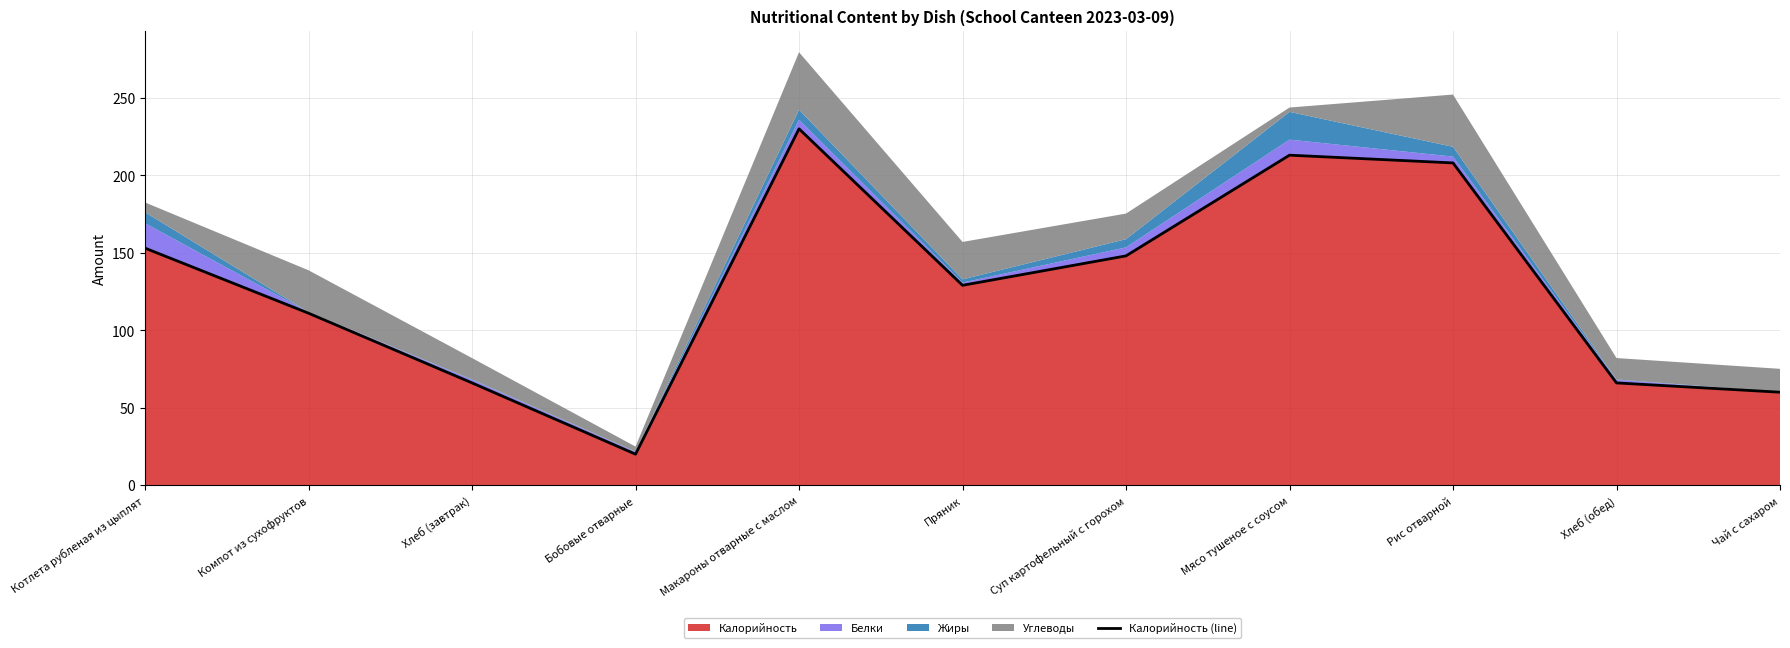

What is the change in value from Суп картофельный с горохом to Рис отварной?

+60